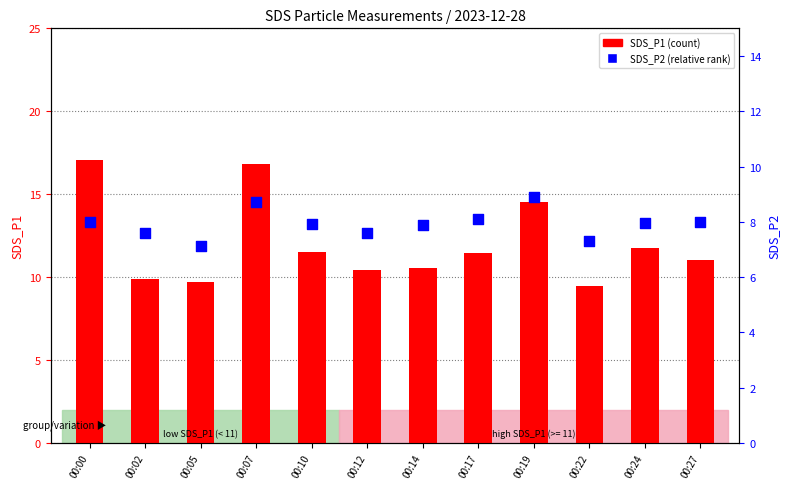

Which series reaches the minimum Y coordinate?

SDS_P2